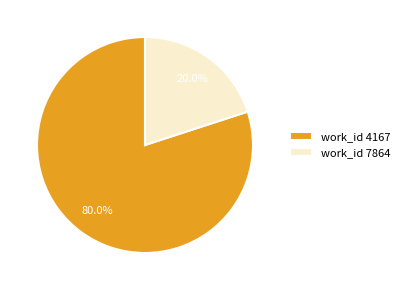

Is work_id 7864 the majority of the pie?

No